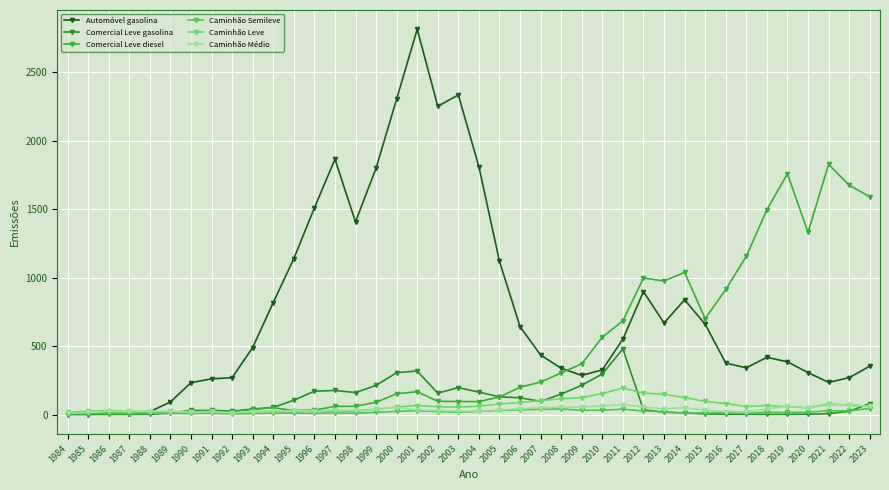

What is the value of the Automóvel gasolina point at the 39th from the left?

270.1